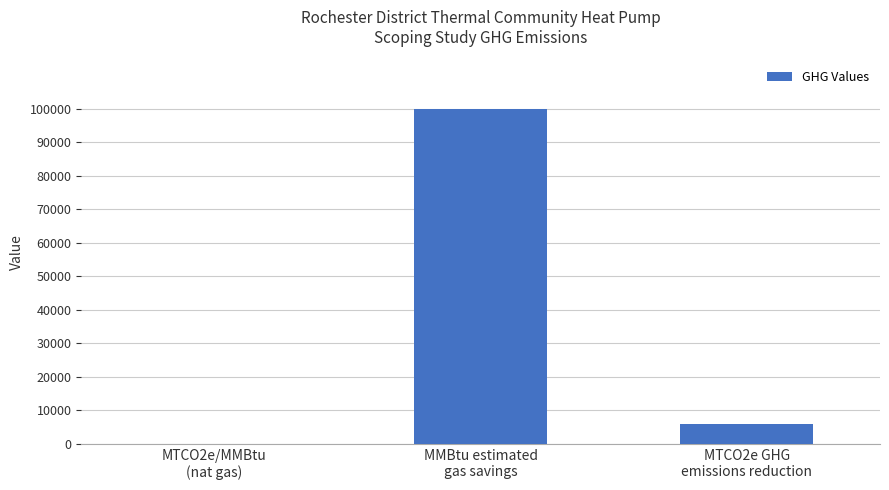

Count the number of data series in this chart.

1